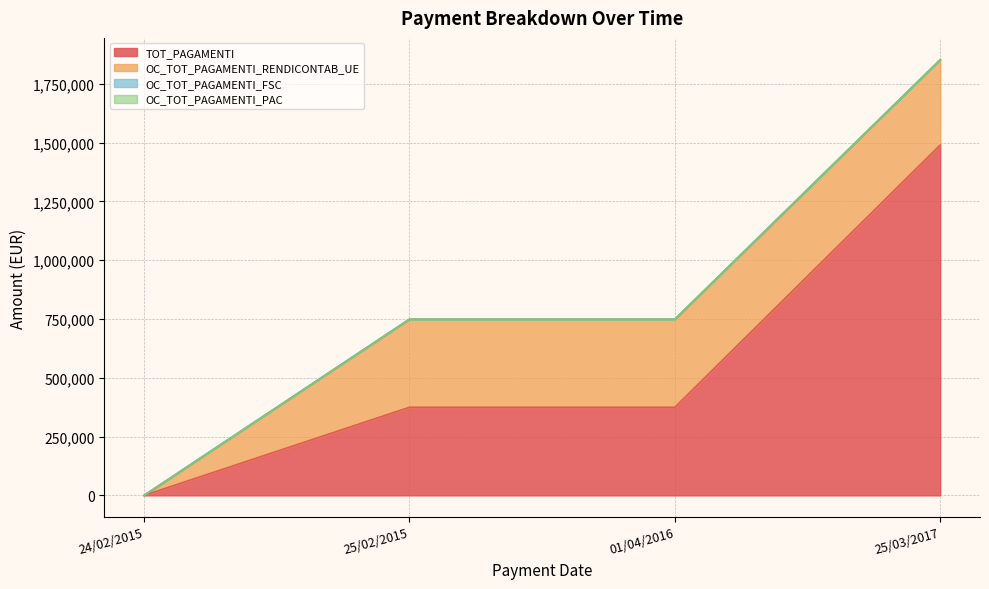

What is the value of the TOT_PAGAMENTI point at the 3rd from the left?

374670.3